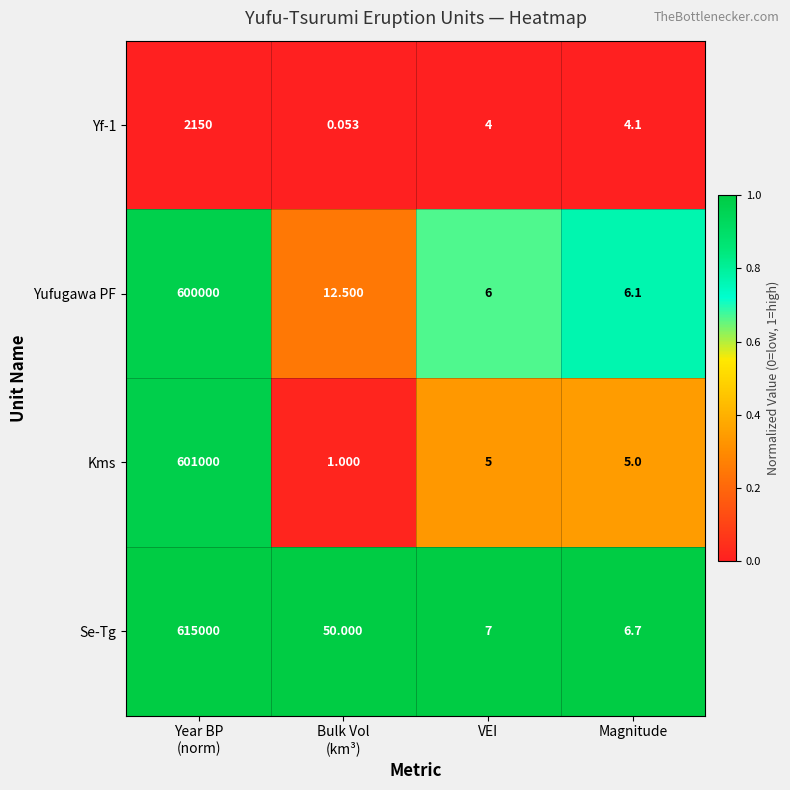

Which series has the widest spread of values?

Se-Tg